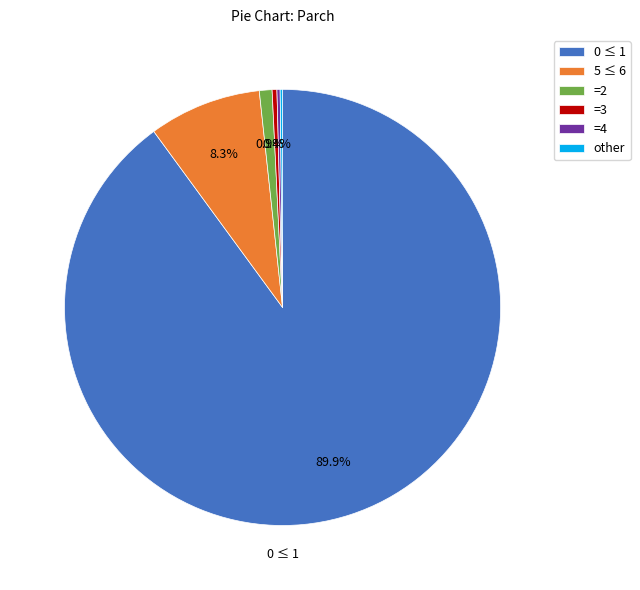

Which category has the biggest portion of the pie?

0 ≤ 1